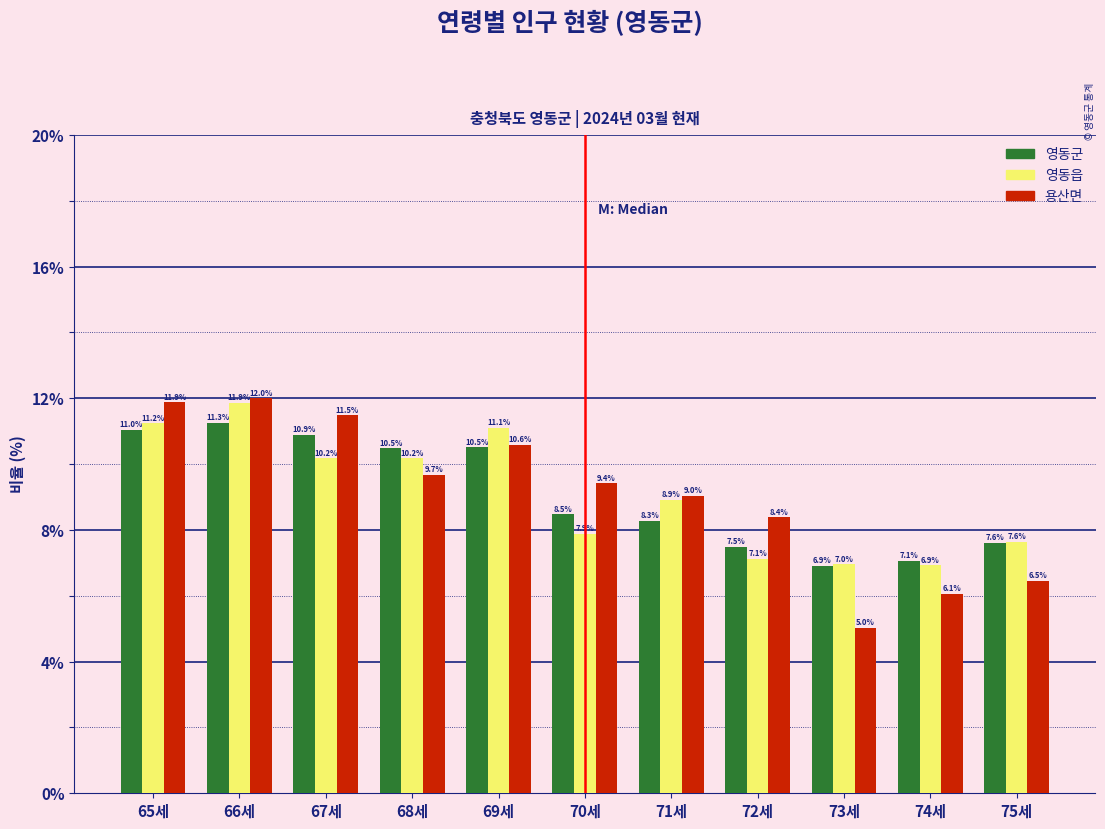

Reading right to left, list all the values displayed in this chart.

영동군: 75세=7.6	74세=7.1	73세=6.9	72세=7.5	71세=8.3	70세=8.5	69세=10.5	68세=10.5	67세=10.9	66세=11.3	65세=11.0
영동읍: 75세=7.6	74세=6.9	73세=7.0	72세=7.1	71세=8.9	70세=7.9	69세=11.1	68세=10.2	67세=10.2	66세=11.9	65세=11.2
용산면: 75세=6.5	74세=6.1	73세=5.0	72세=8.4	71세=9.0	70세=9.4	69세=10.6	68세=9.7	67세=11.5	66세=12.0	65세=11.9